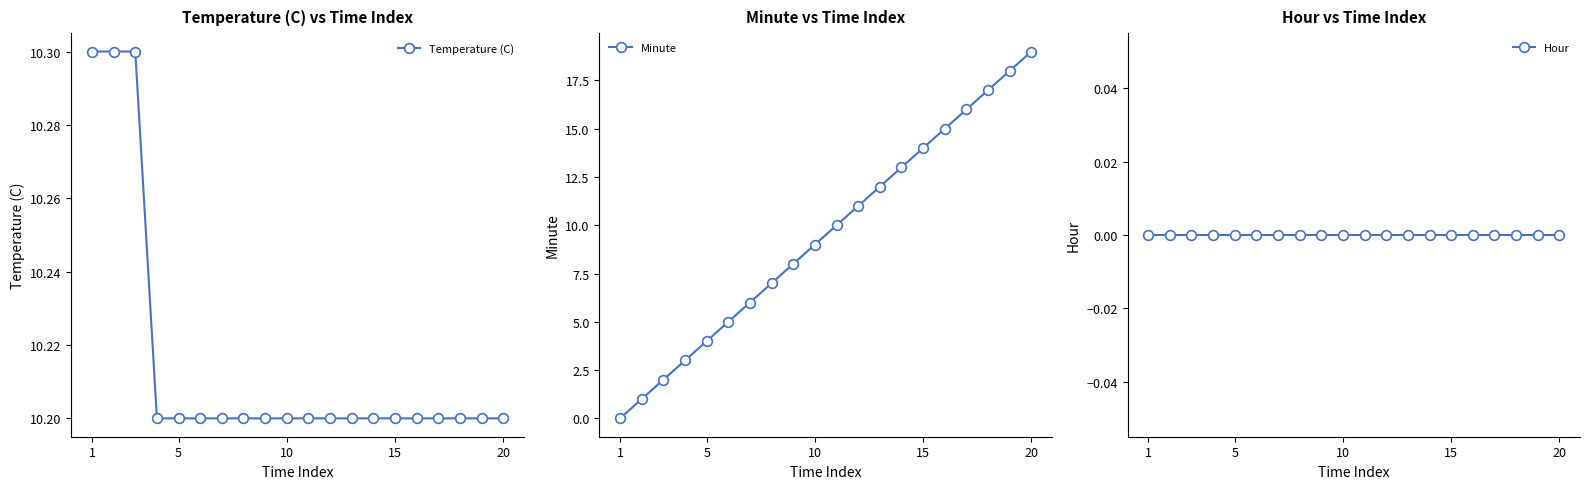

What is the difference between the maximum and second lowest values in the Minute series?

18